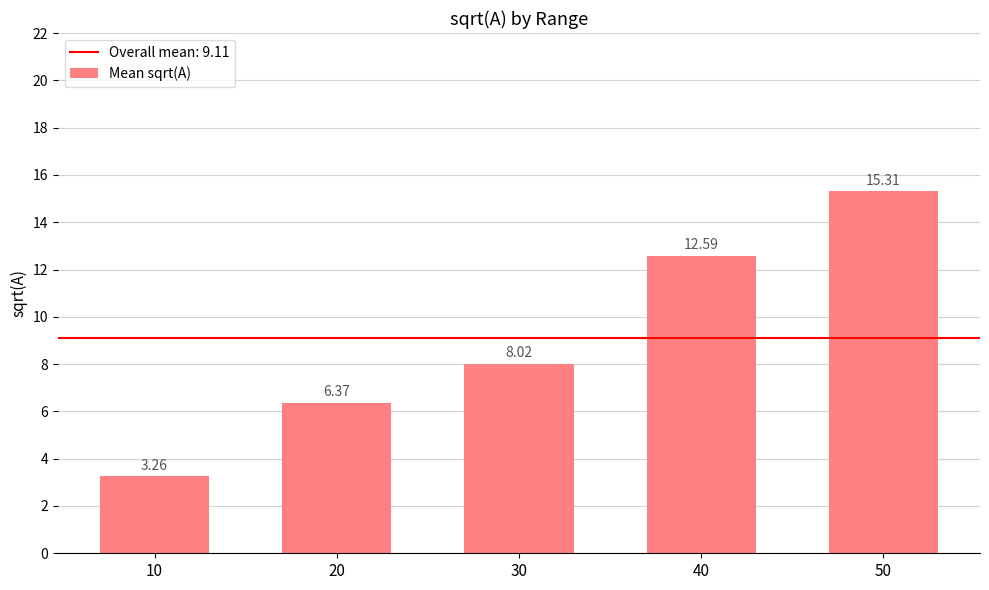

At which category does the chart reach its minimum across all series?

10